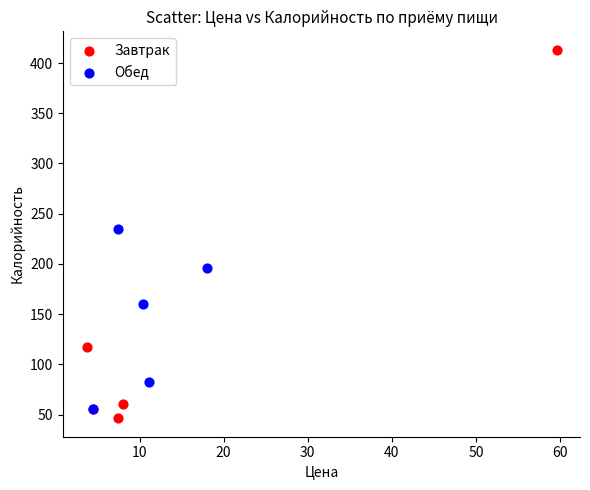

What are all the series names shown in the legend?

Завтрак, Обед